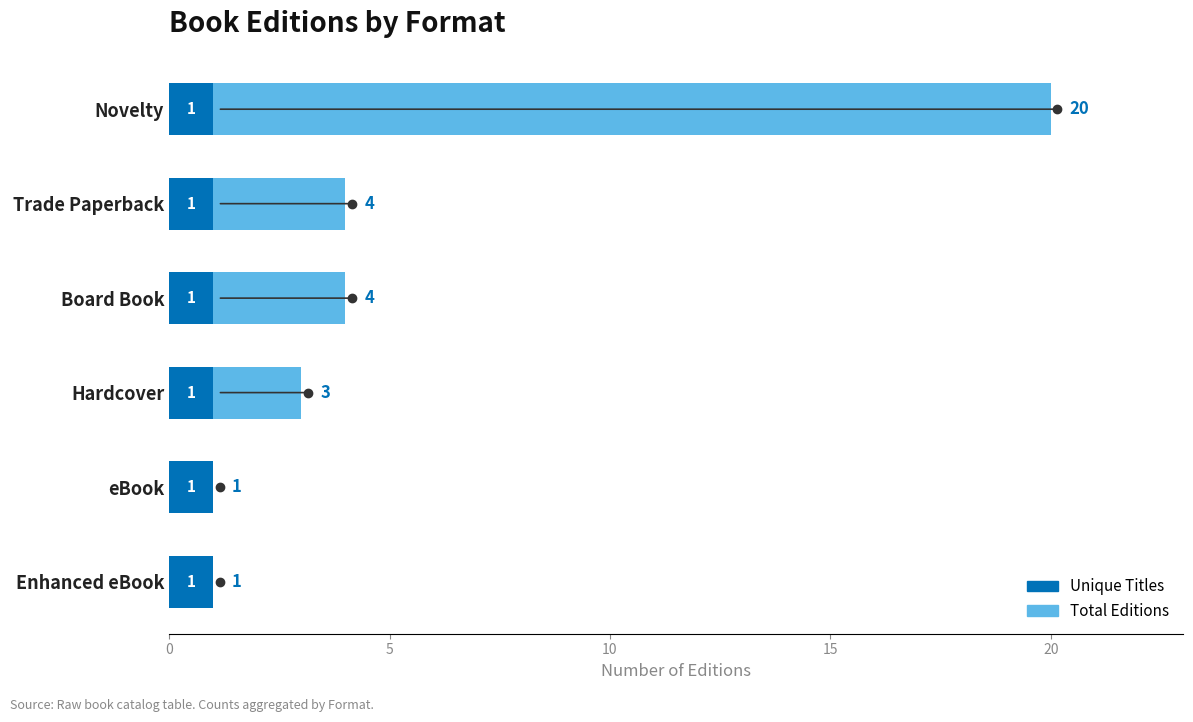

True or false: Unique Titles has a value of 1 at Board Book.

True